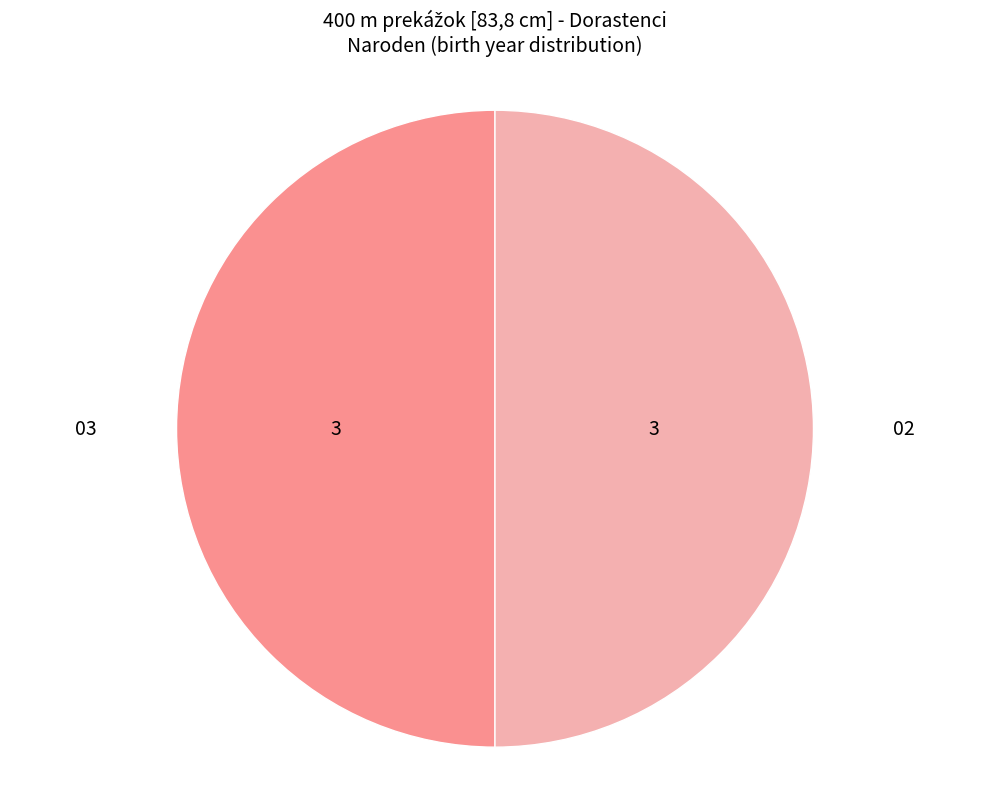

The 02 slice represents 60% of the pie. True or false?

False